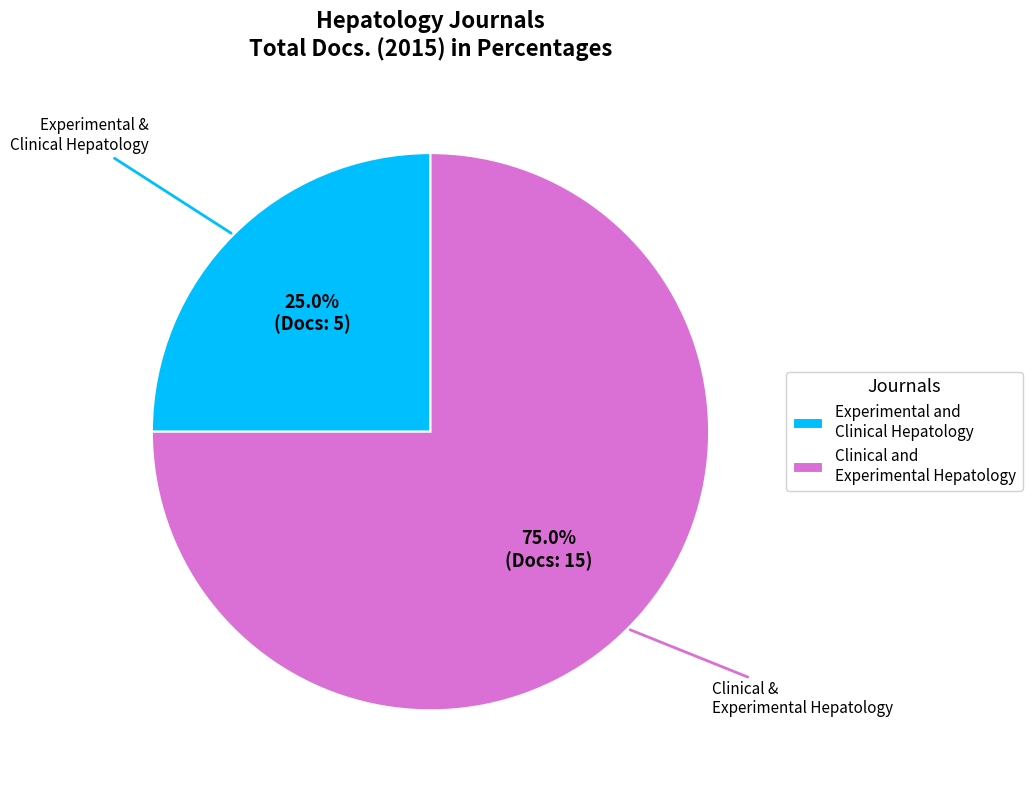

Rank the categories by value from lowest to highest.

Experimental and Clinical Hepatology, Clinical and Experimental Hepatology